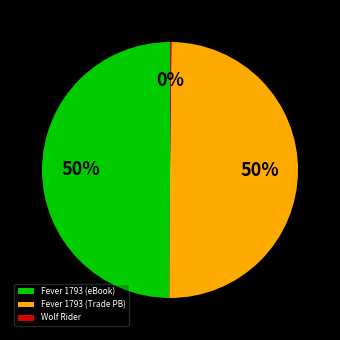

To the nearest percent, what is the average slice percentage?

33%